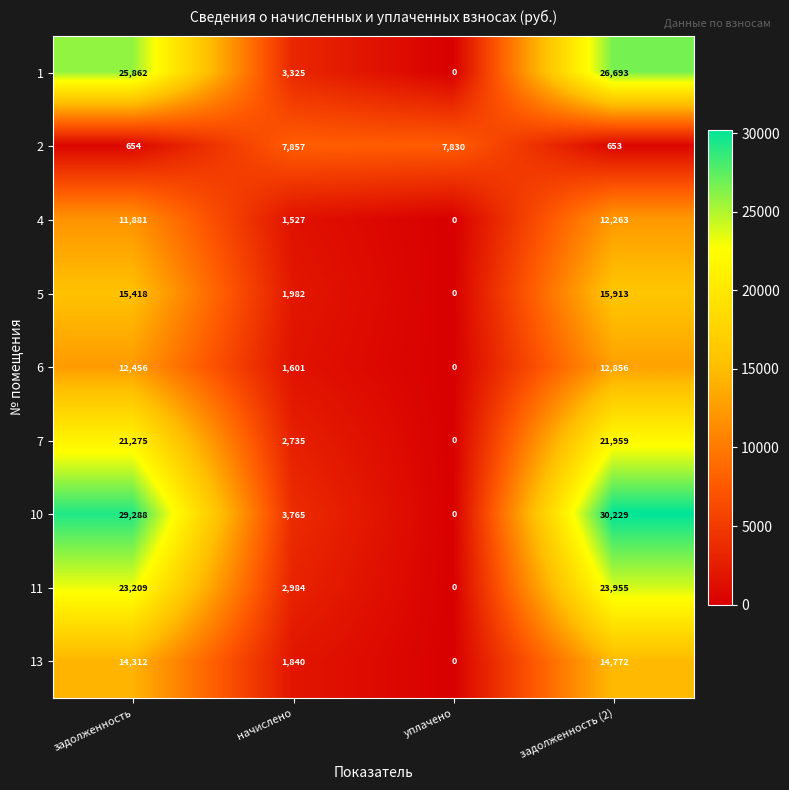

What is the difference between the highest and lowest values at уплачено?

7830